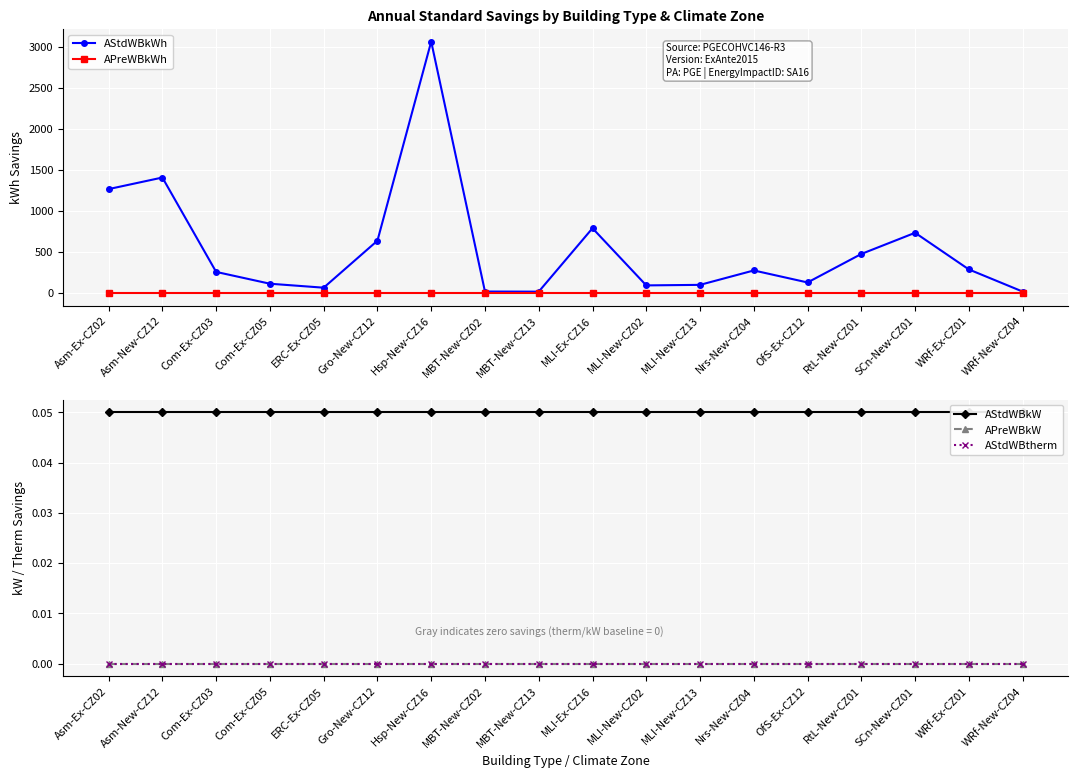

How many lines are shown in the chart?

5